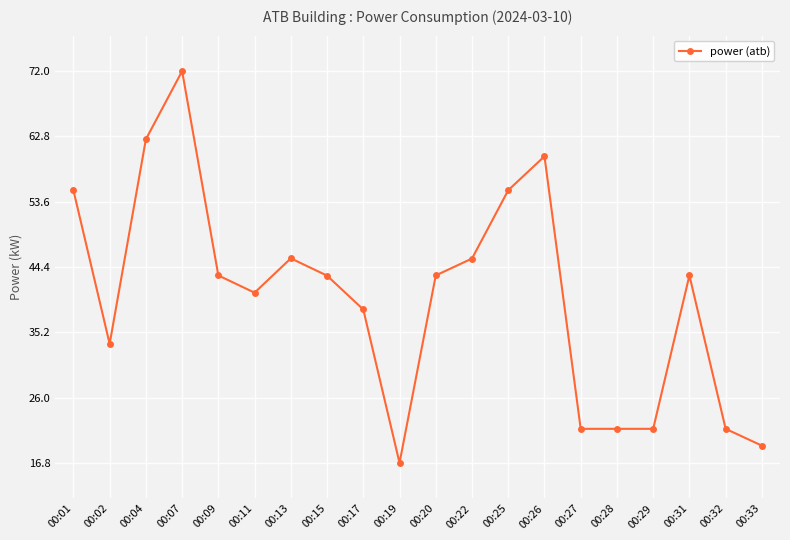

At which label does the data first exceed 43?

00:01